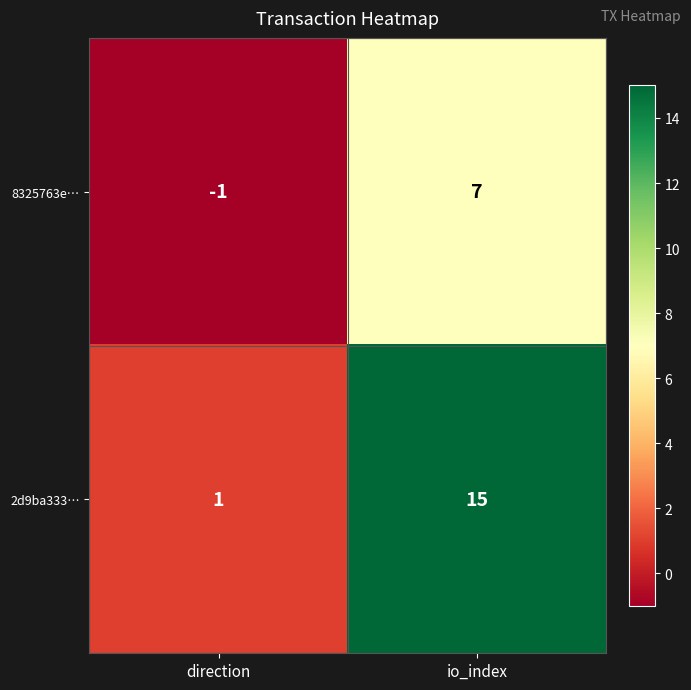

At io_index, list the series in order from largest to smallest.

2d9ba333…, 8325763e…